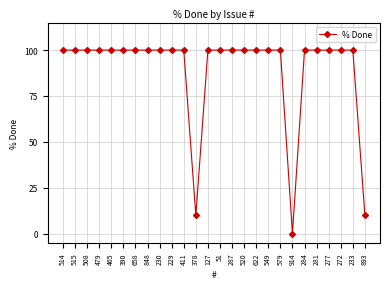

Is it true that the value at 622 is 100?

True